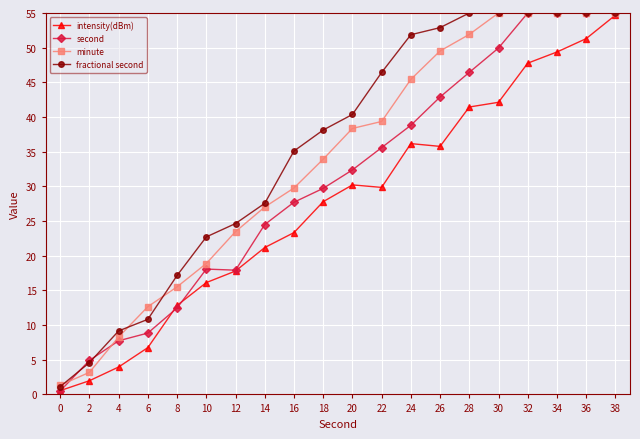

At which label is fractional second closest to 28?

14